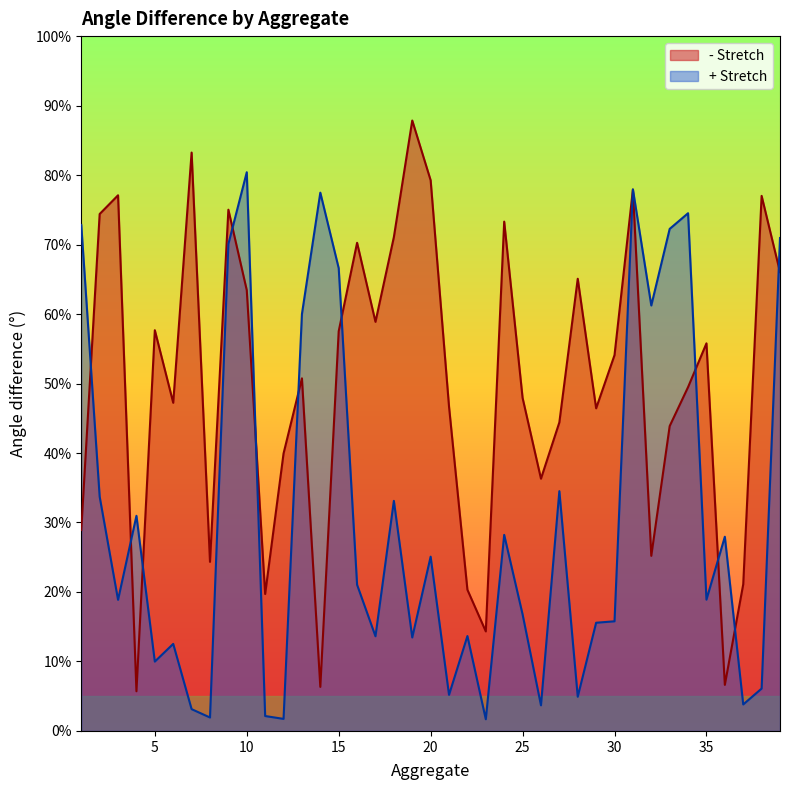

Count the number of categories in the chart.

39